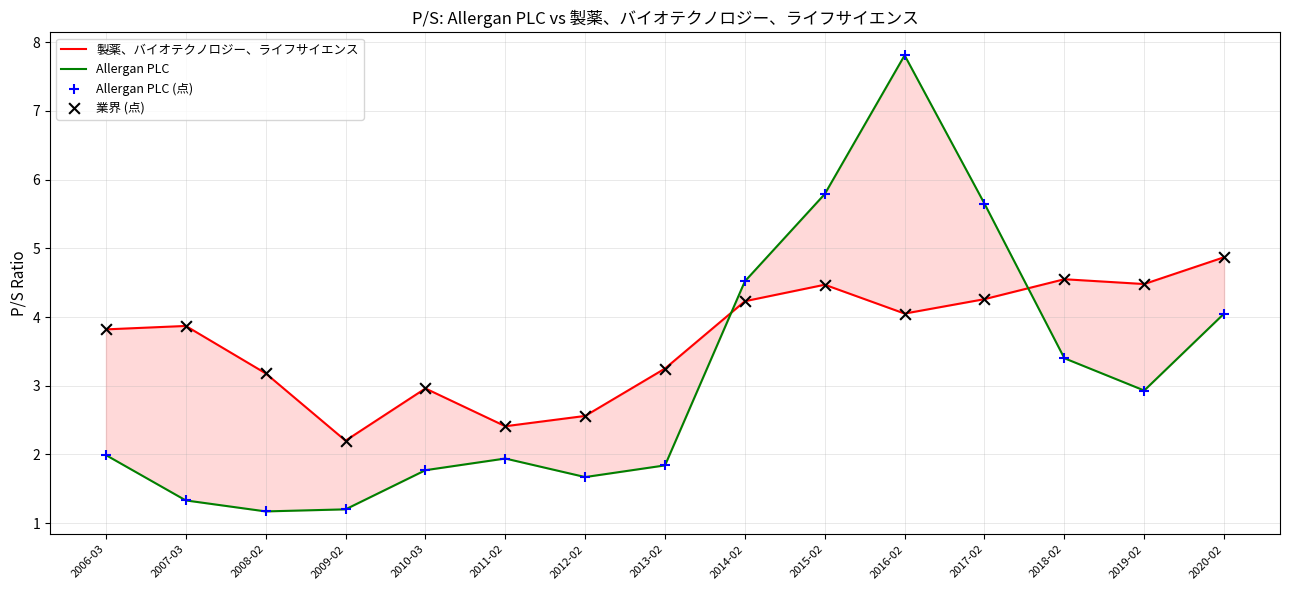

At how many categories does at least one series exceed 2?

15